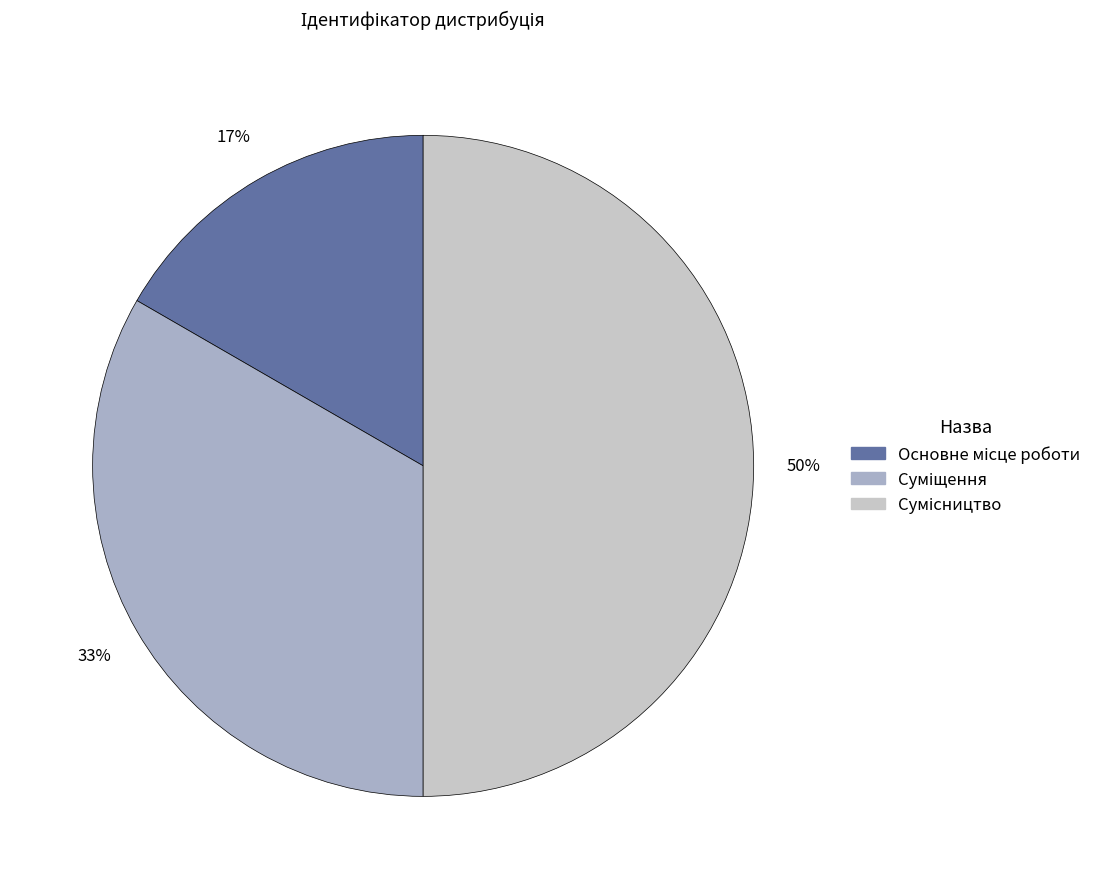

How many slices are in this pie chart?

3